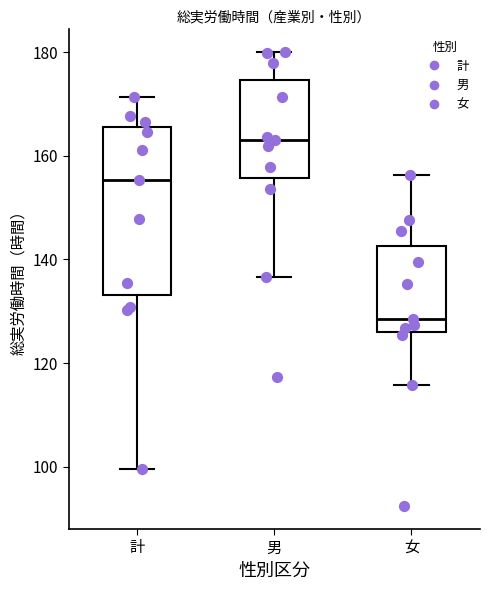

Where does the upper whisker of the box for 計 end on the y-axis? The values are not printed on the chart, so give them approximately, as read against the axis.

172